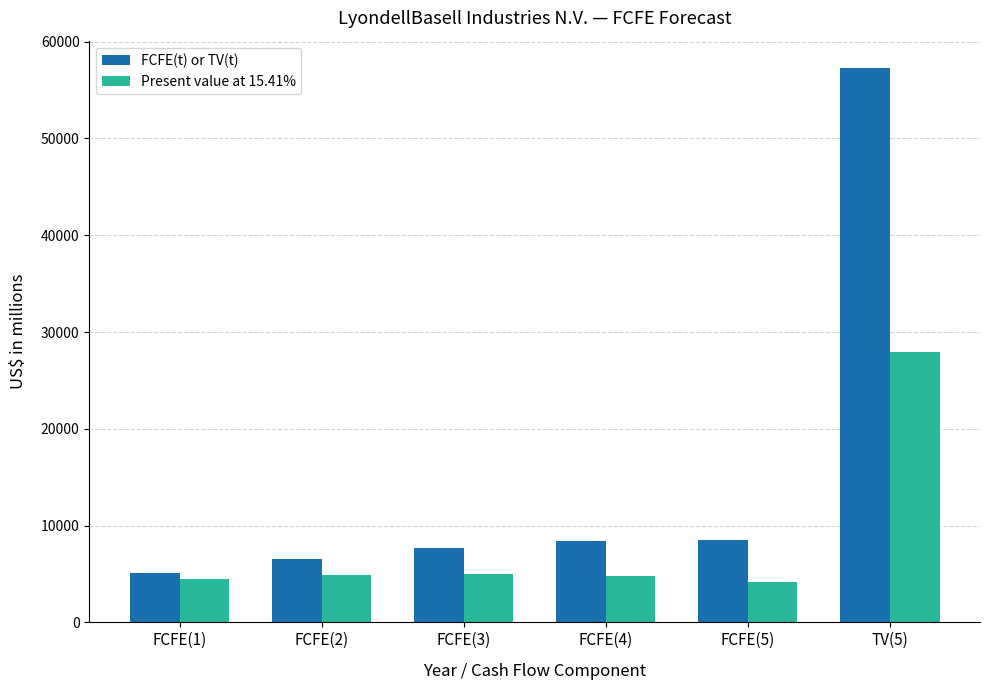

What is the greatest value displayed?

57243